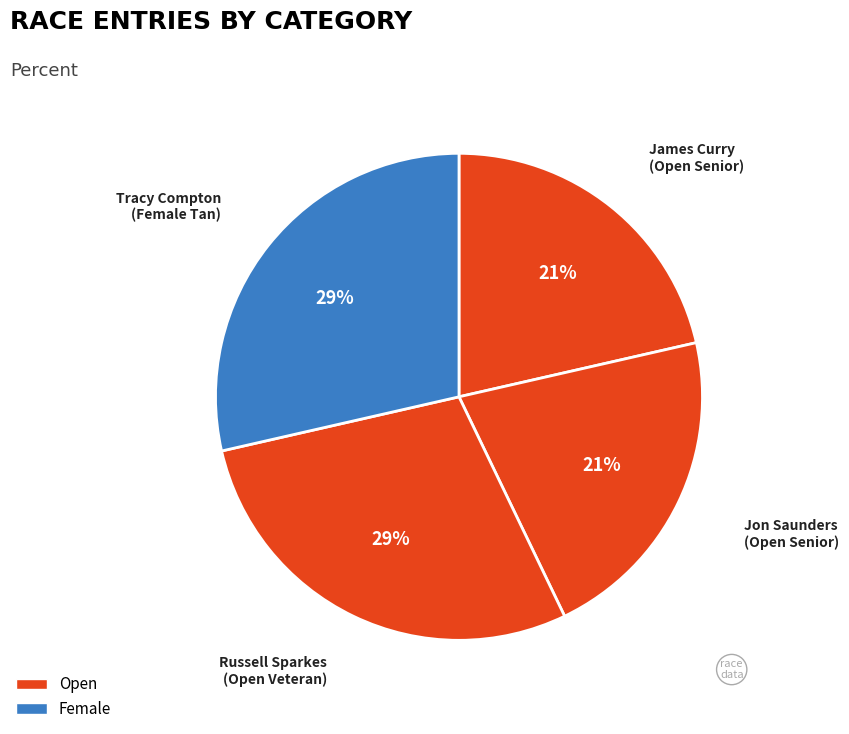

How many segments does this pie chart have?

4